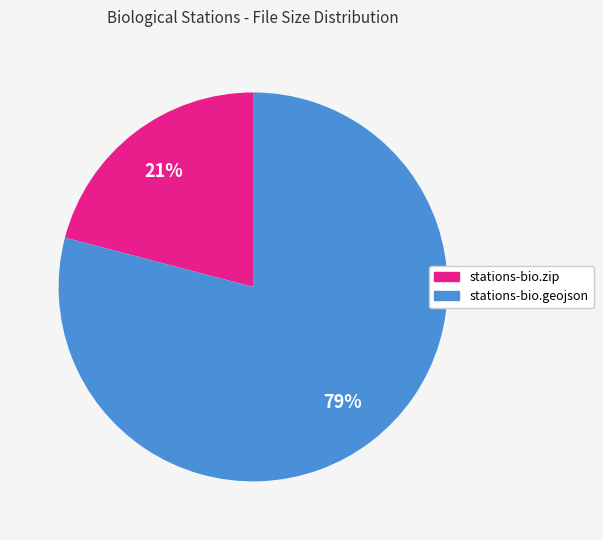

To the nearest percent, what percentage of the pie is stations-bio.geojson?

79%